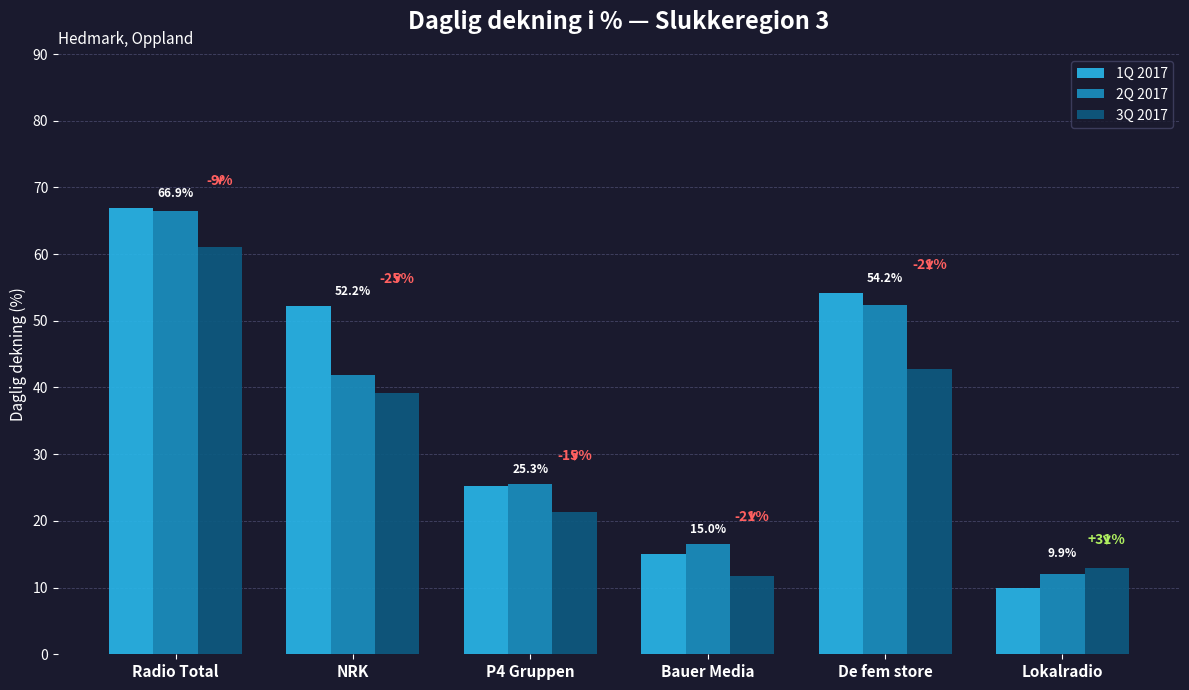

Rank the series by their maximum value, from highest to lowest.

1Q 2017, 2Q 2017, 3Q 2017